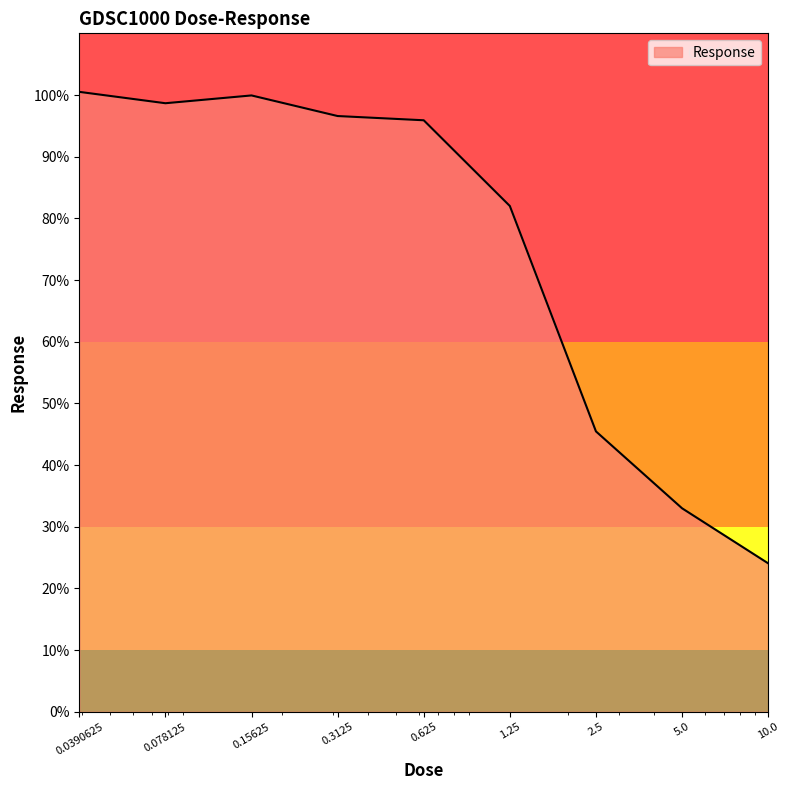

What is the smallest value displayed?

24.1